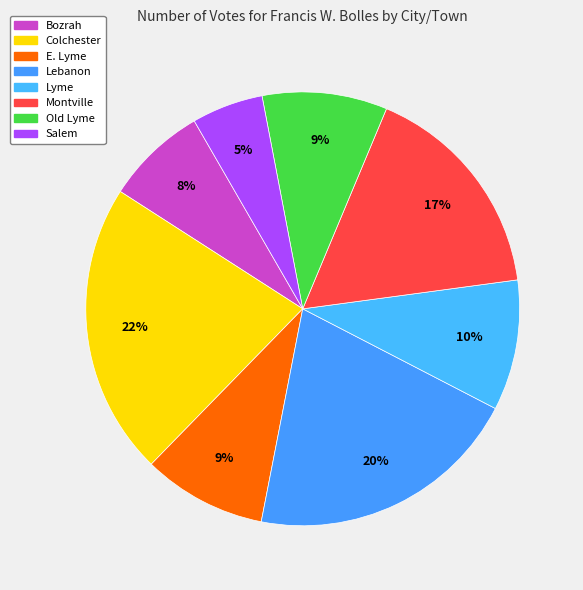

True or false: Bozrah accounts for 8% of the total.

True